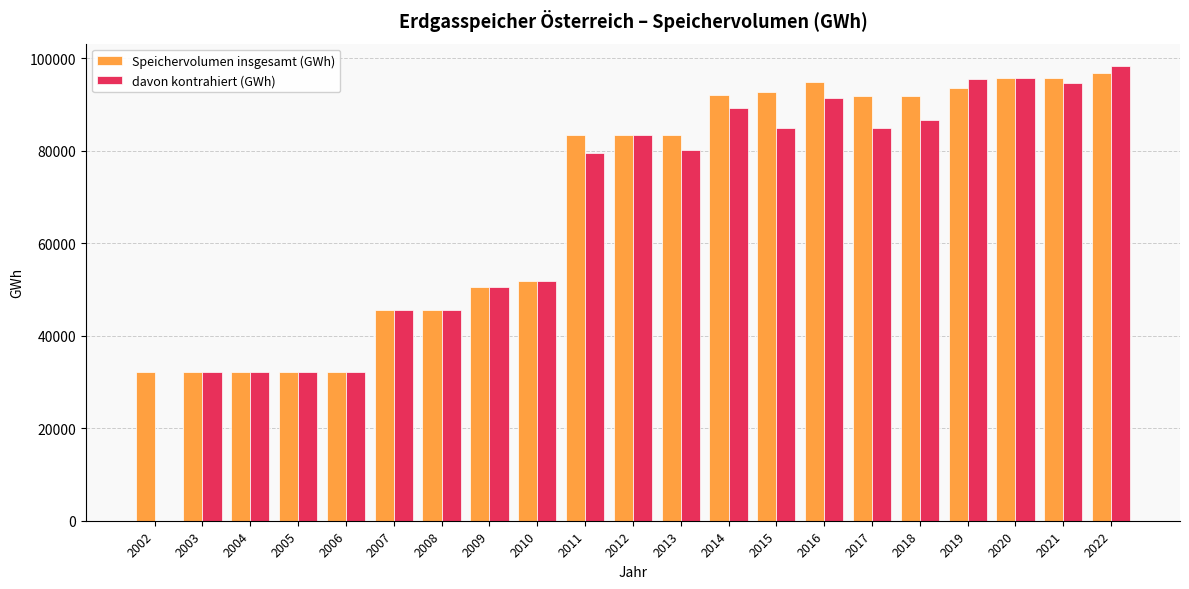

Read the Speichervolumen insgesamt (GWh) value at 2013.

83383.9